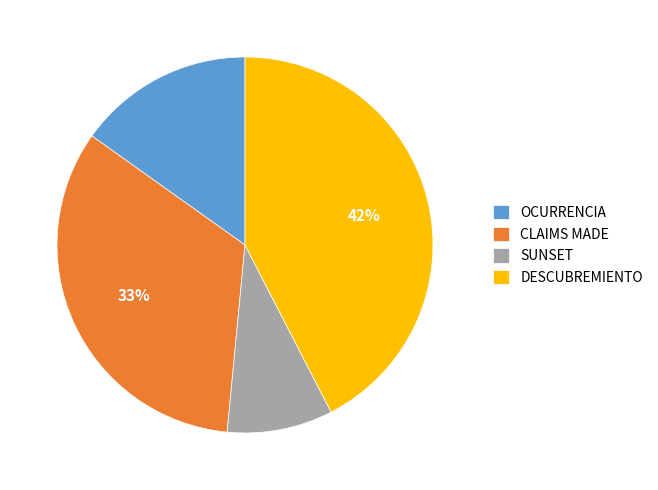

Is it true that DESCUBREMIENTO is 42% of the pie?

True